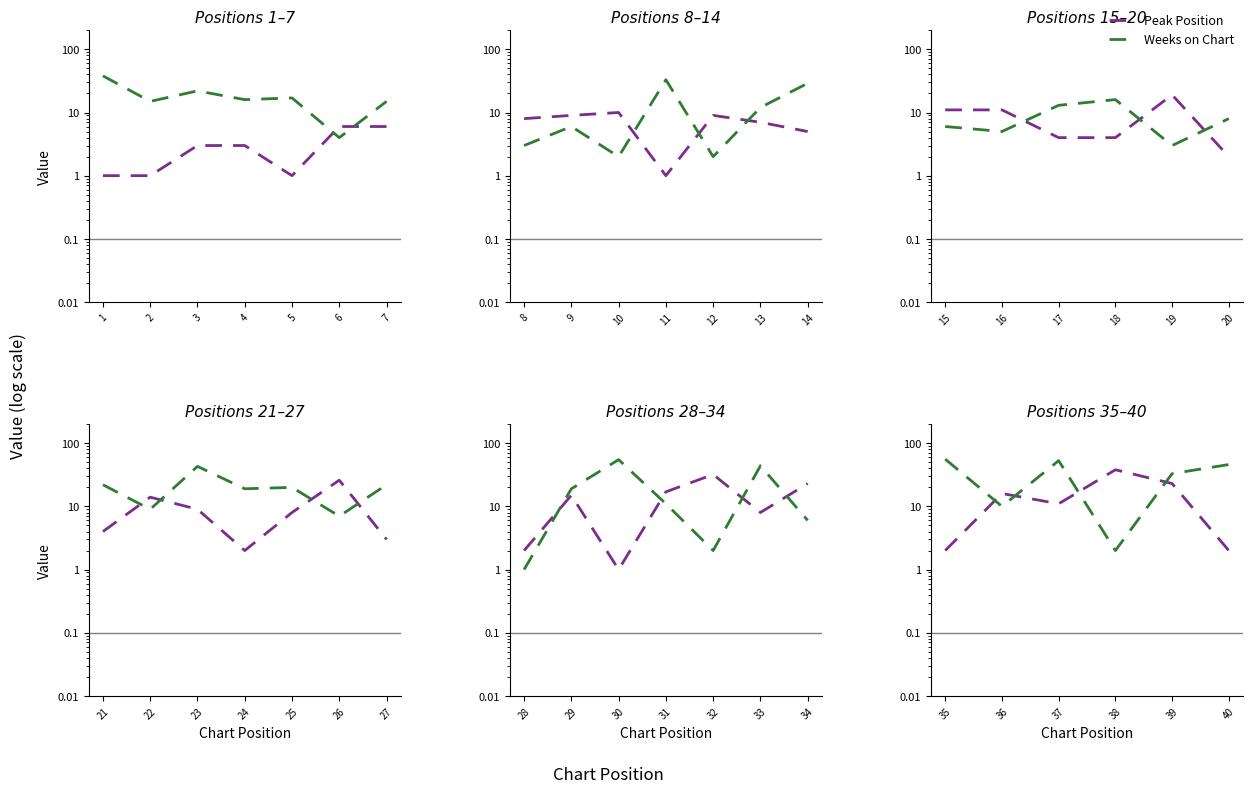

Does the chart display data point markers on the line(s)?

No